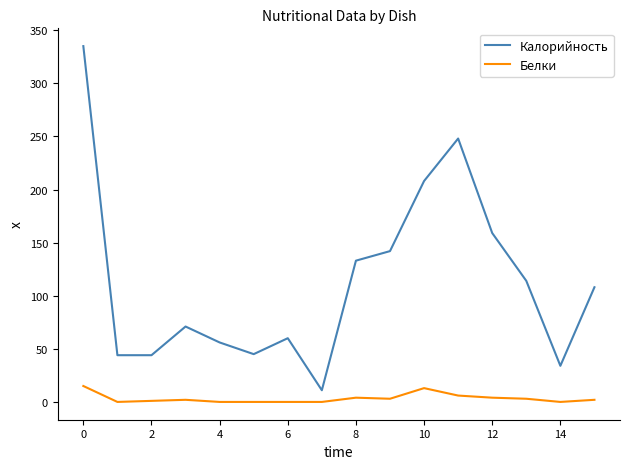

True or false: Белки and Калорийность cross at least once.

False